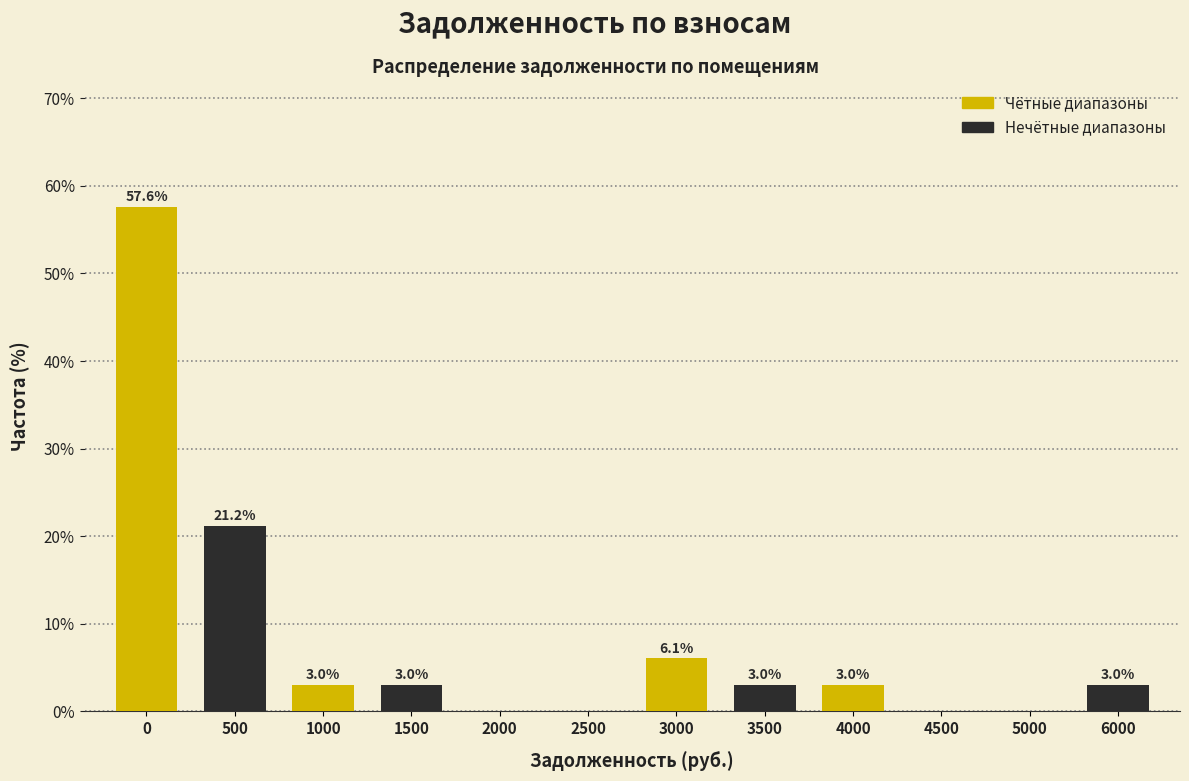

What is the maximum value shown in the chart?

57.6